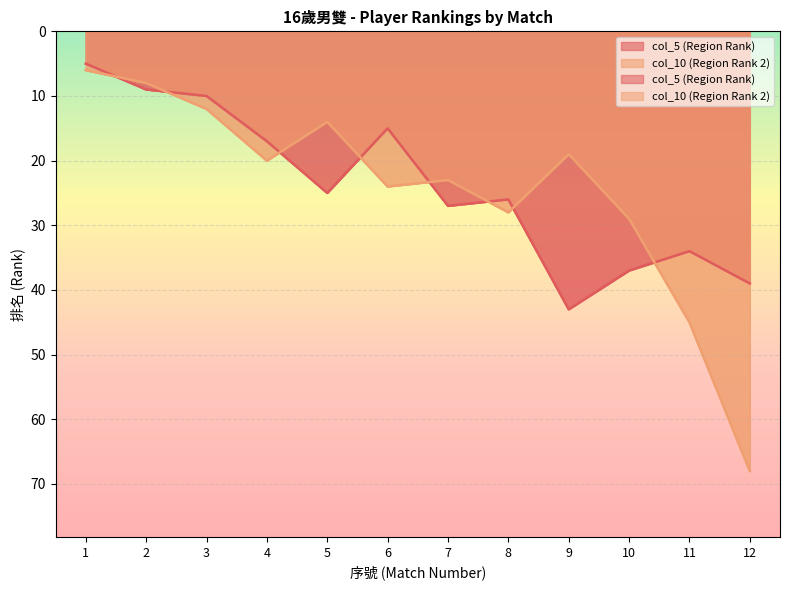

Where is col_10 (Region Rank 2) nearest to the value 37?

10